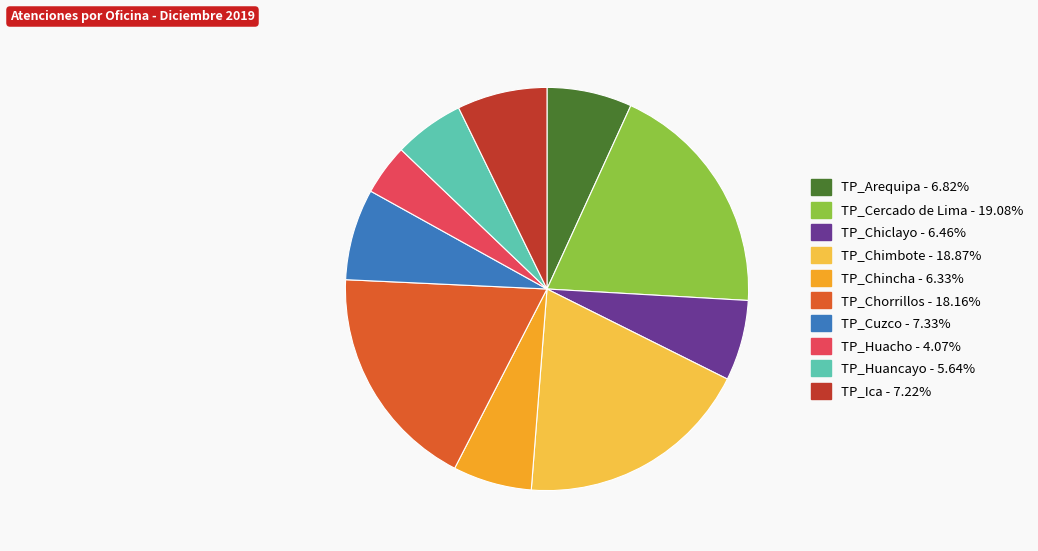

Do TP_Chorrillos and TP_Chincha together represent more than half of the pie?

No